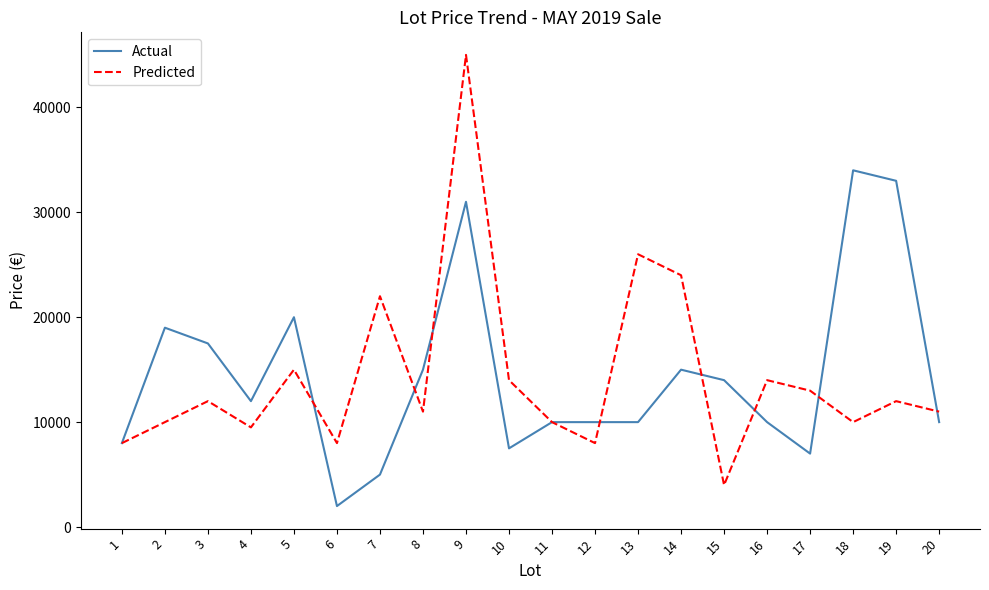

The value of Predicted at 4 is 2552. True or false?

False